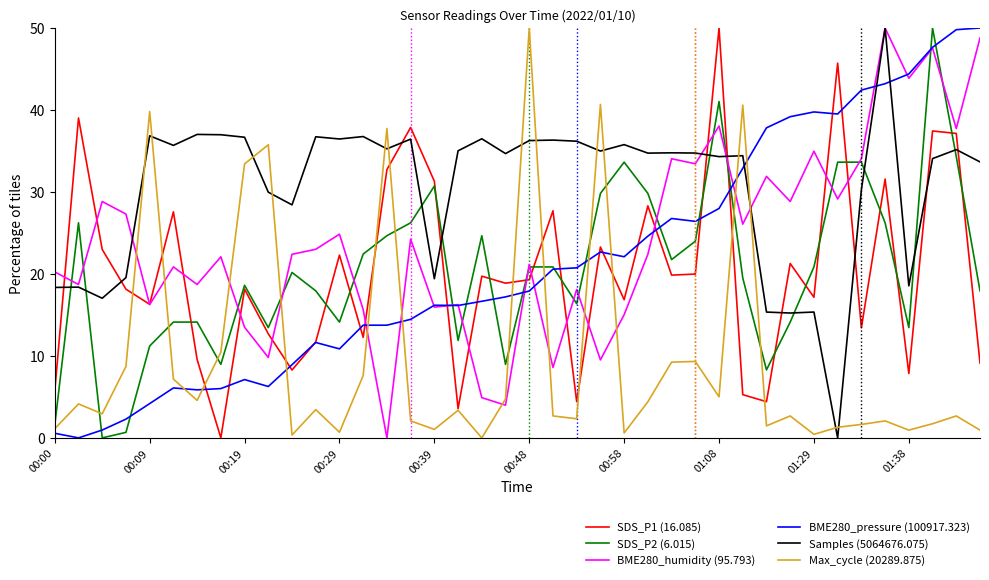

Which series has the largest total across all categories?

Samples (5064676.075)